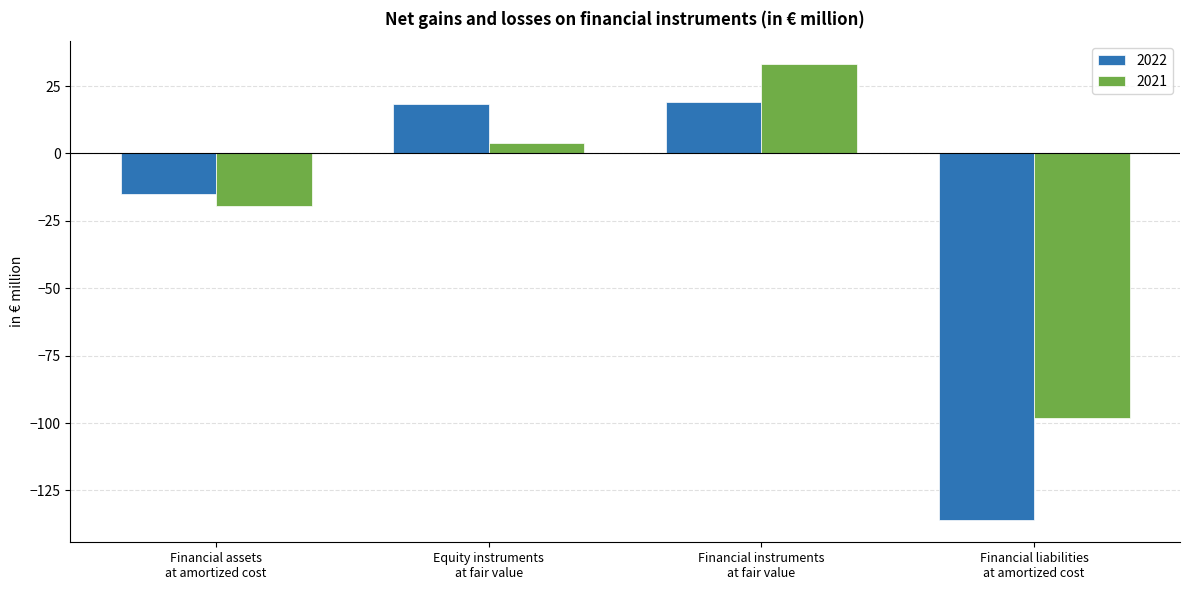

Rank the series by their average value, from highest to lowest.

2021, 2022